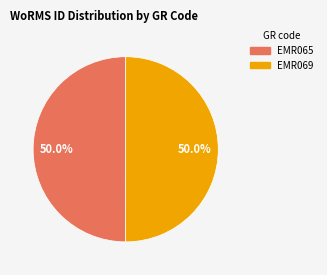

How many slices are in this pie chart?

2